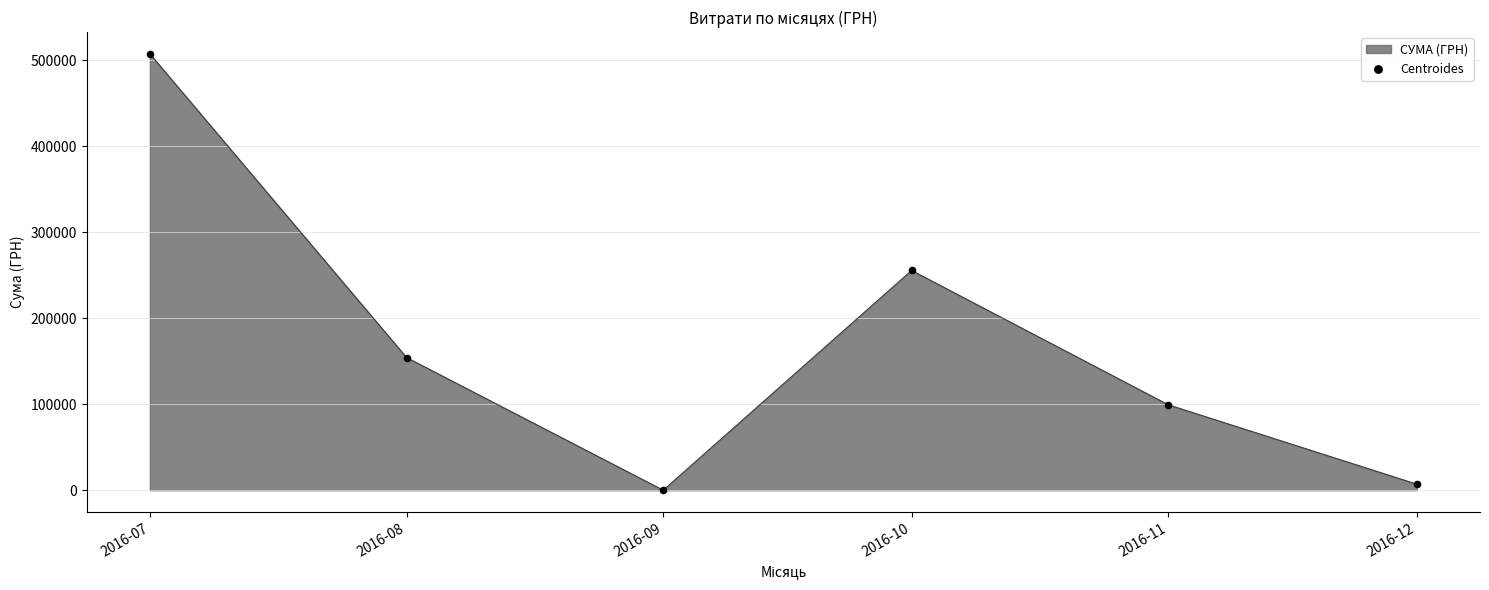

Which has a higher value, 2016-11 or 2016-07?

2016-07